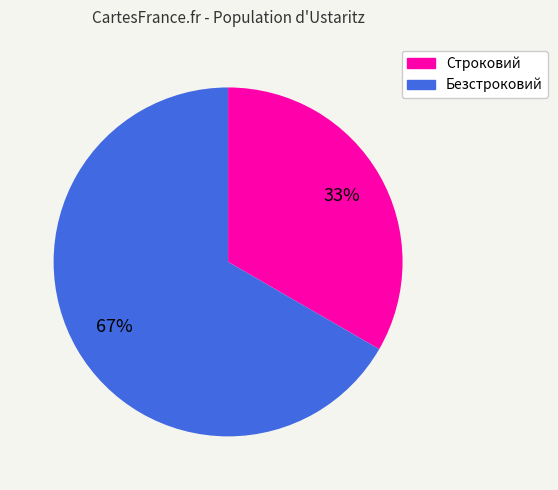

Is there a majority slice in this chart?

Yes